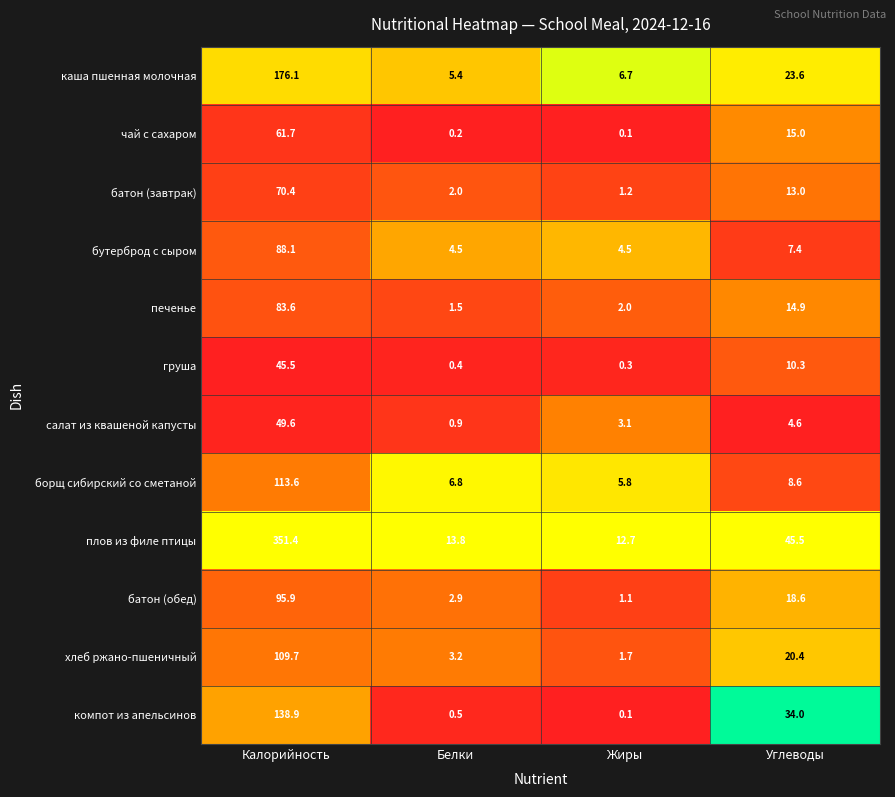

What is the difference between the highest and lowest values at Углеводы?

40.9